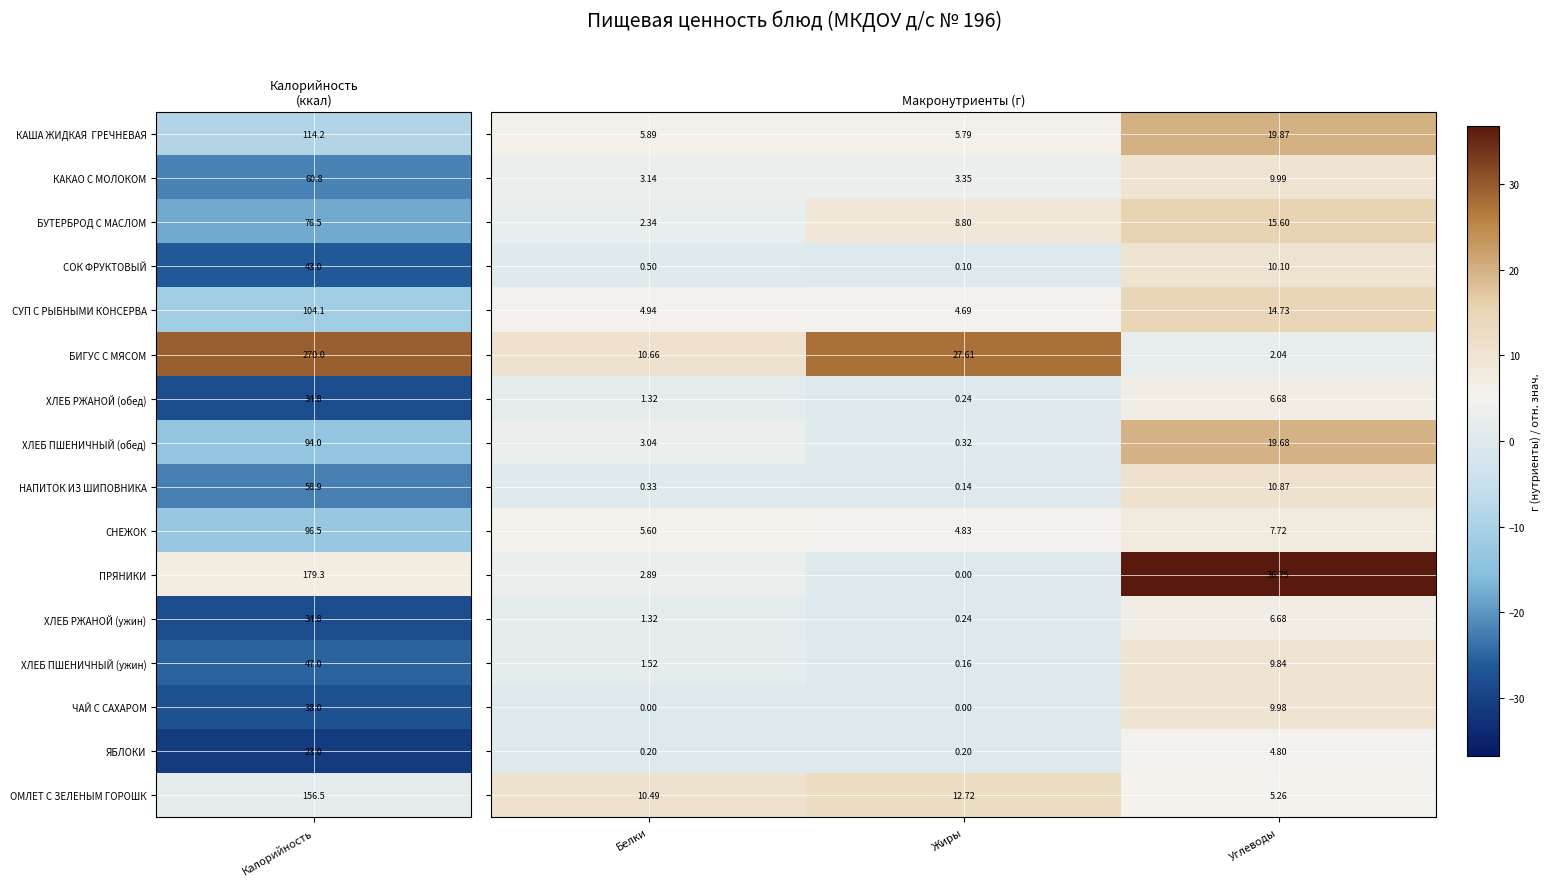

Which category has the highest value across all series?

Углеводы